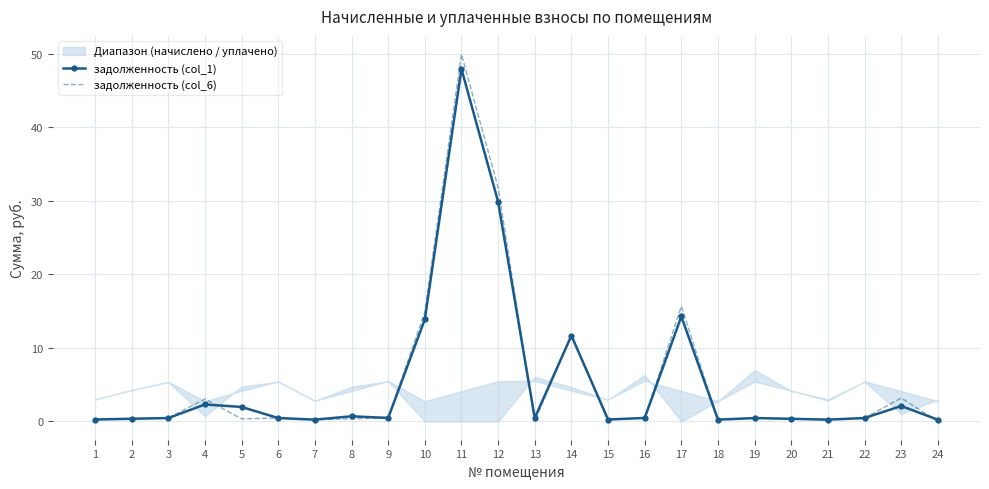

How many interior local peaks does the задолженность (col_1) series have?

7